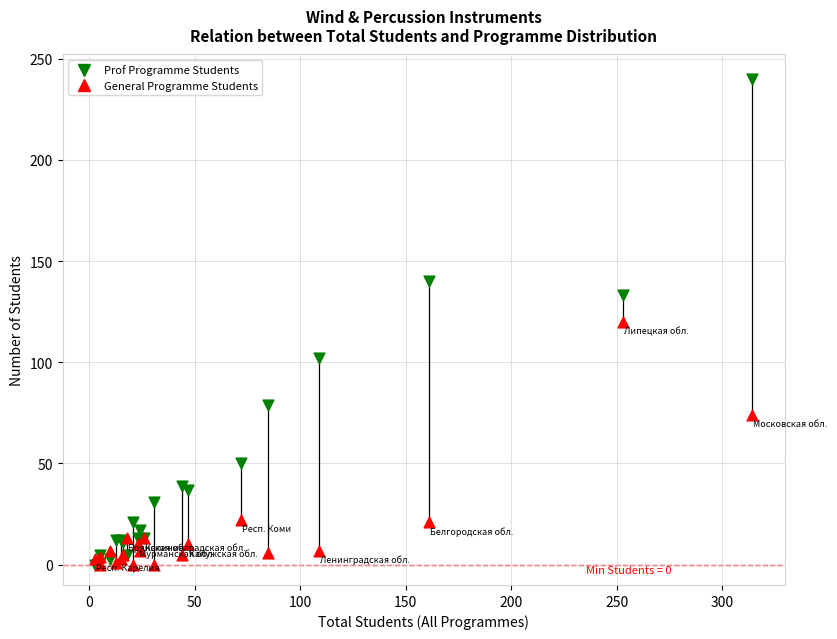

In the General Programme Students series, what Y value is closest to 60?

74